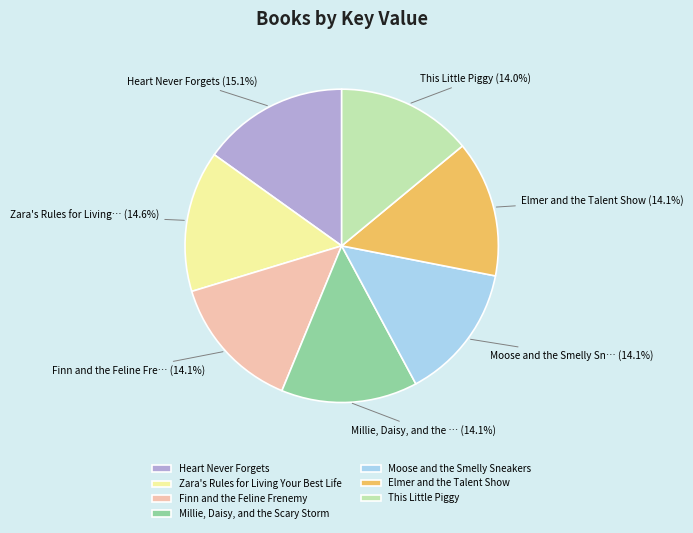

Which slice is the largest?

Heart Never Forgets